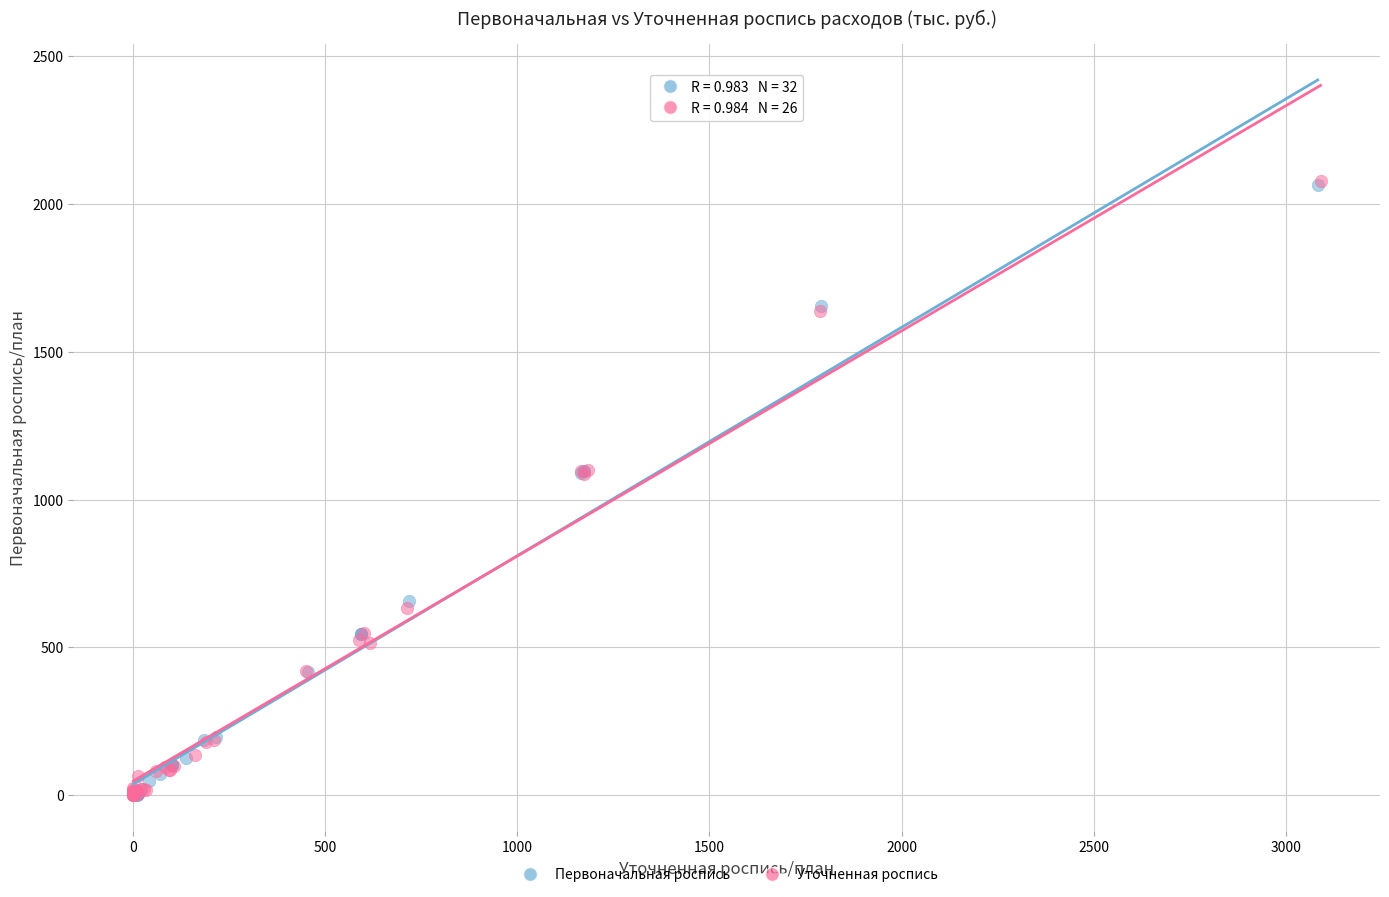

Which series has the widest spread of Y values?

Уточненная роспись